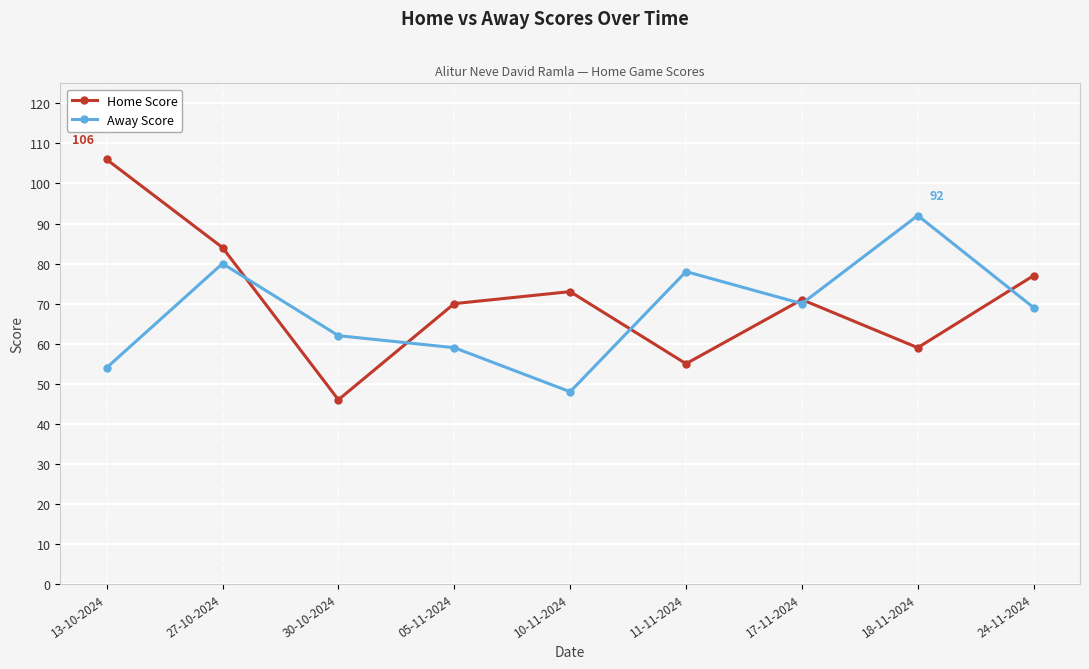

At how many categories does at least one series exceed 53?

9